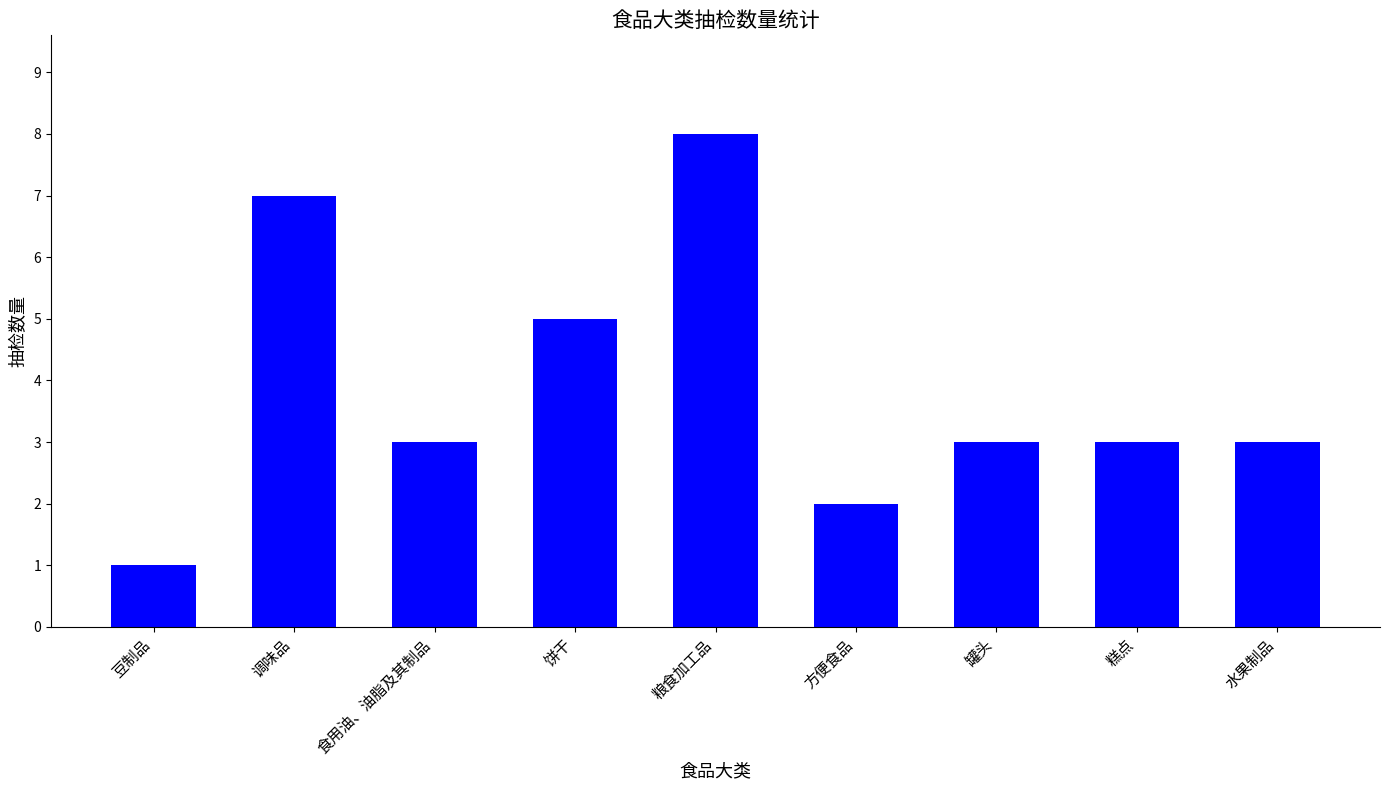

What is the minimum value shown in the chart?

1